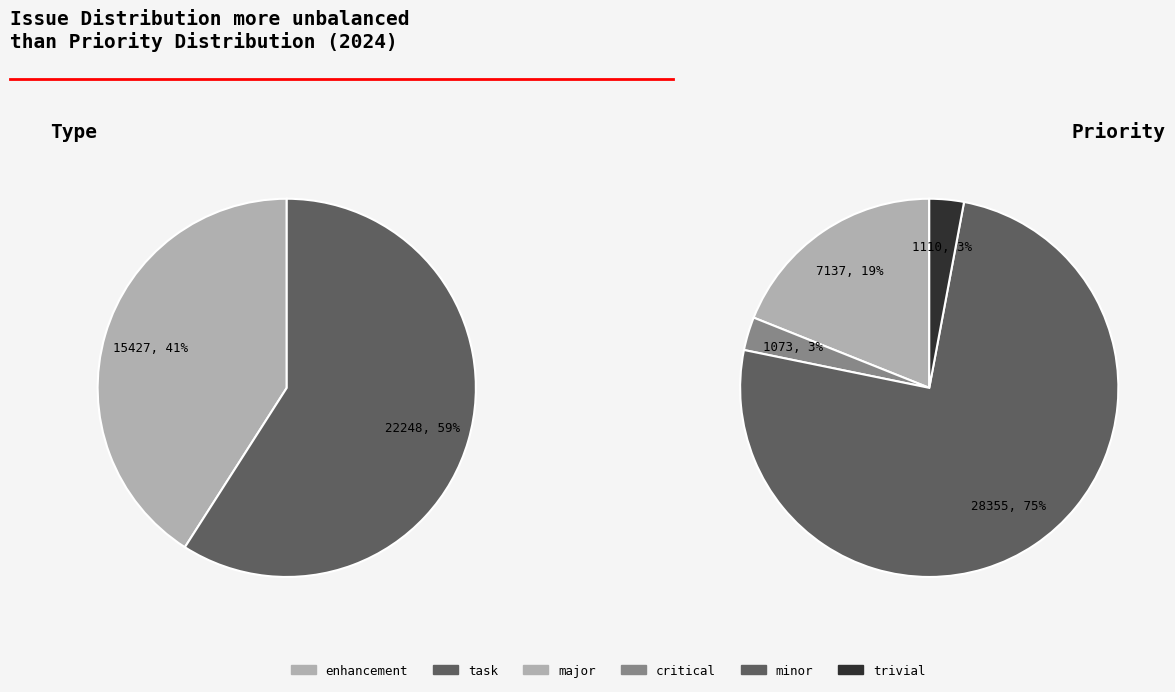

Does major represent more than half of the total?

No